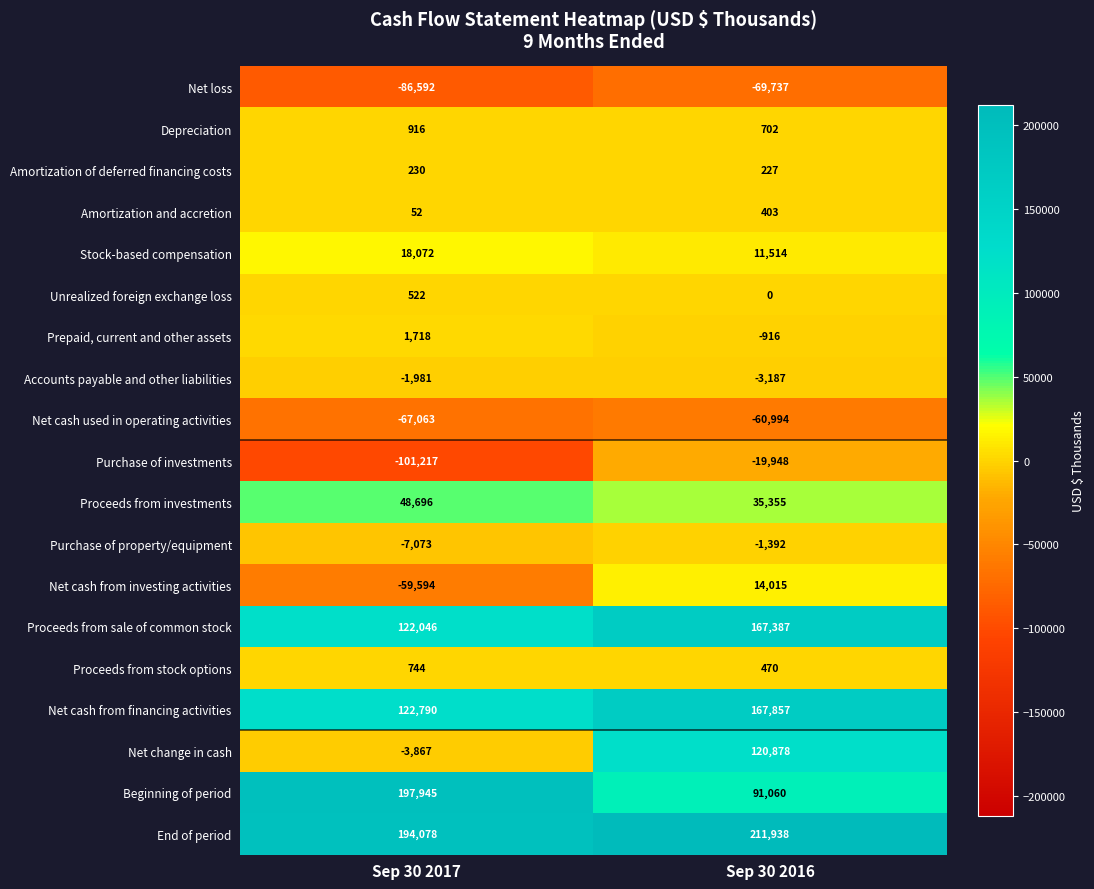

Is it true that Amortization and accretion equals 52 at Sep 30 2017?

True